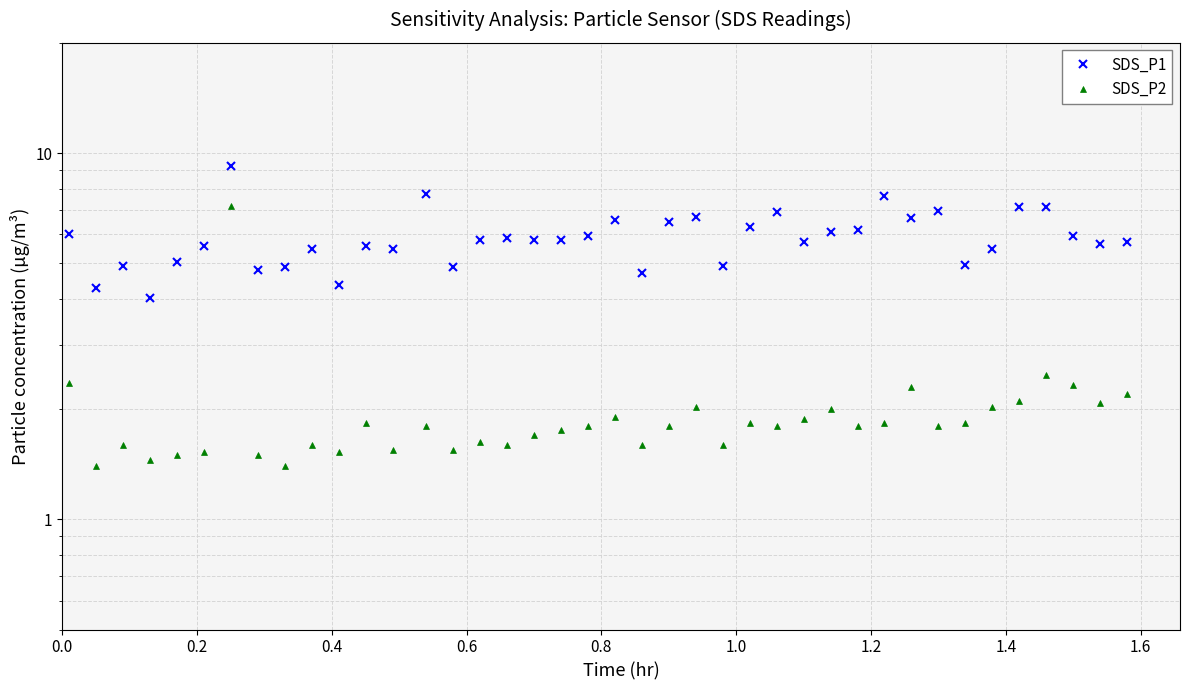

List the labels in order of SDS_P1 value, largest first.

1.2, 13, 30, 35, 36, 32, 26, 23, 31, 20, 22, 25, 29, 28, 0.0, 19, 37, 16, 15, 17, 18, 27, 39, 38, 1.0, 11, 1.8, 12, 34, 0.8, 33, 0.4, 24, 1.6, 14, 1.4, 21, 10, 0.2, 0.6